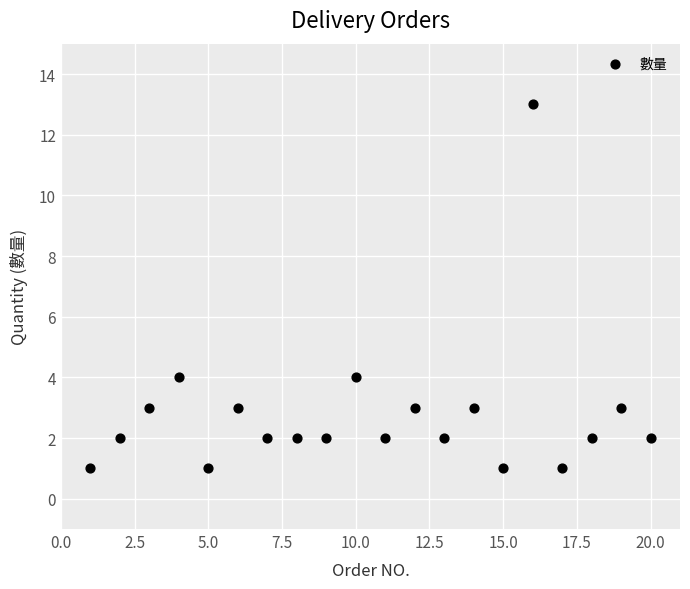

What is the range of X values (max minus min)?

19